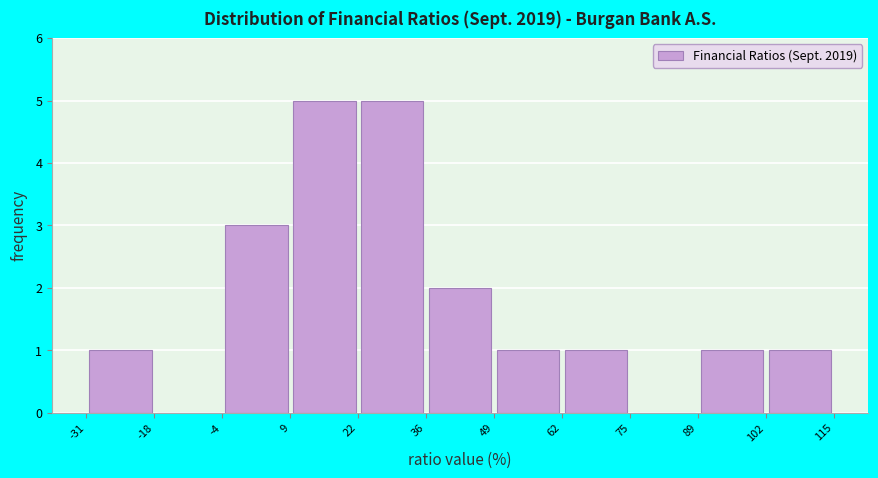

Reading left to right, list every bar in this chart as the range it spans on the x-axis followed by its height. The values are not printed on the chart, so give them approximately, as read against the axis.

-31 to -18: 1
-18 to -4: 0
-4 to 9: 3
9 to 22: 5
22 to 36: 5
36 to 49: 2
49 to 62: 1
62 to 75: 1
75 to 89: 0
89 to 102: 1
102 to 115: 1